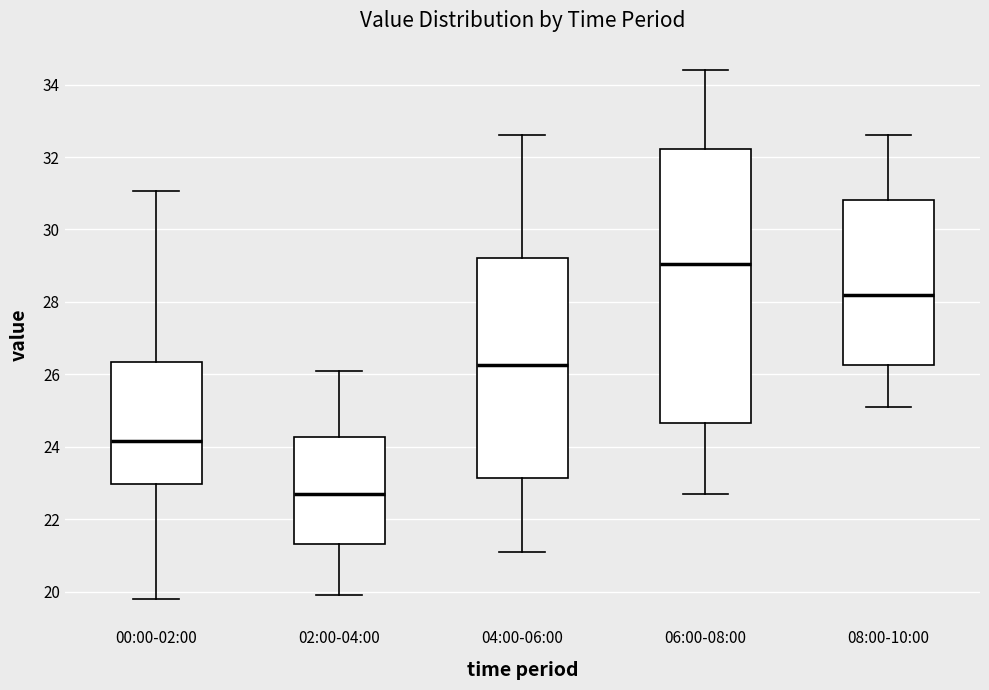

Which box's median line is the lowest?

02:00-04:00